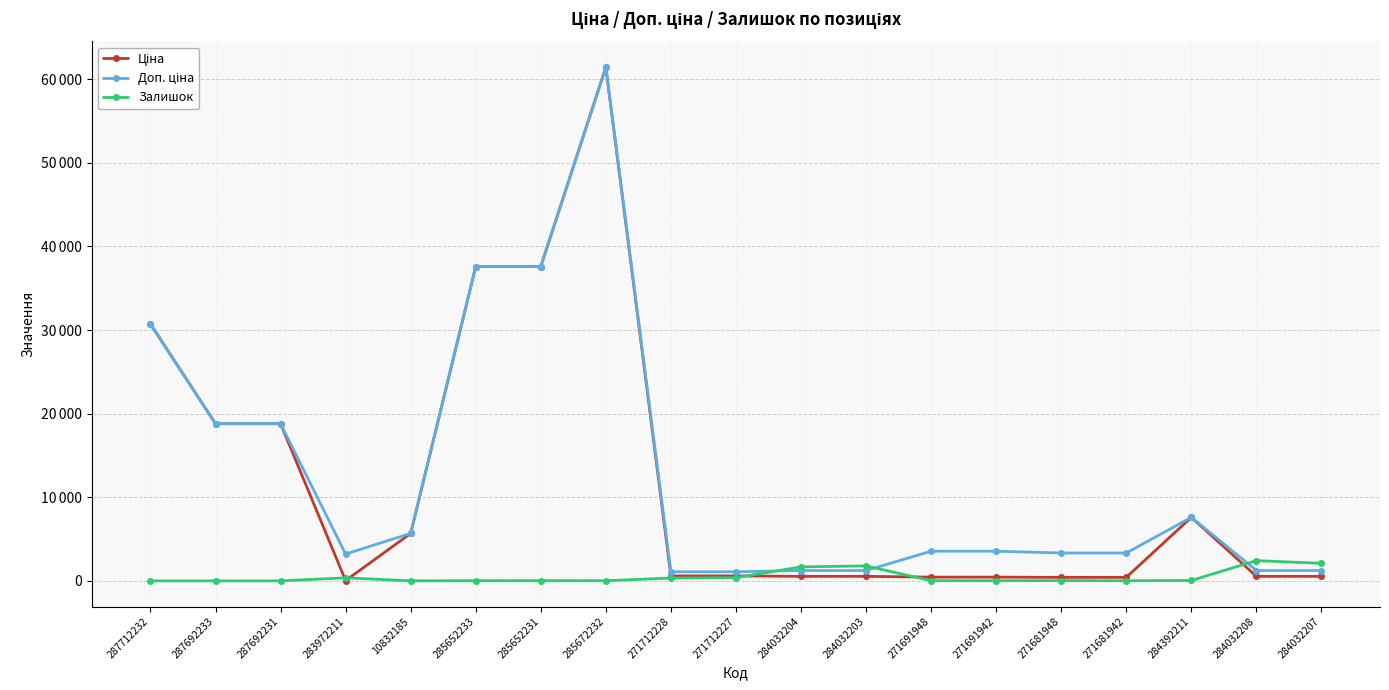

Which series has the largest total across all categories?

Доп. ціна